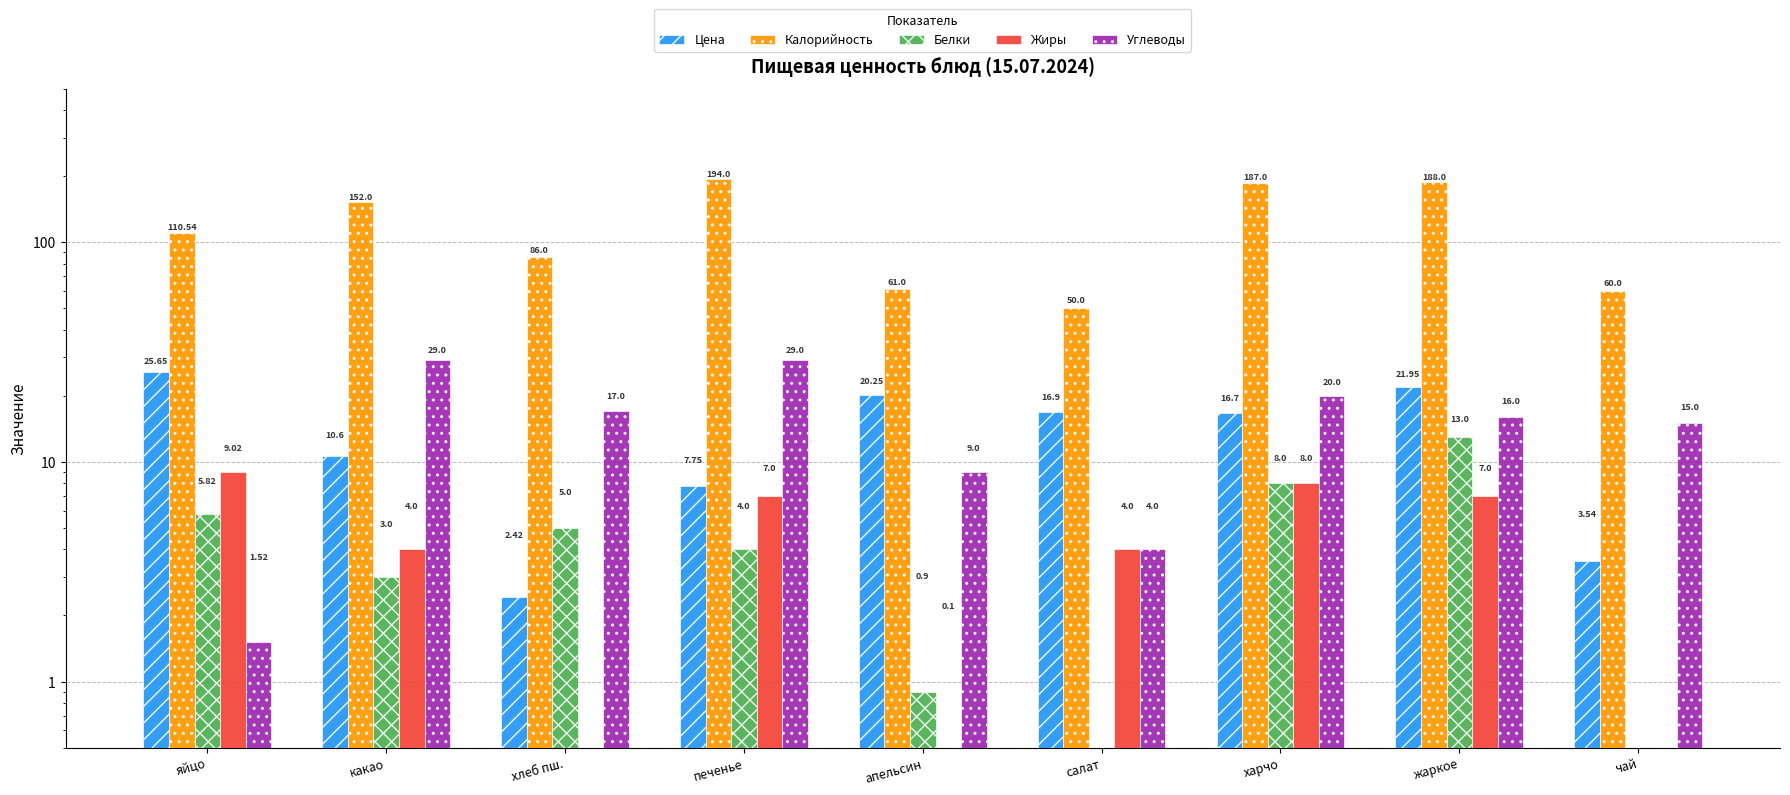

Between хлеб пш. and харчо, which series saw the biggest shift?

Калорийность